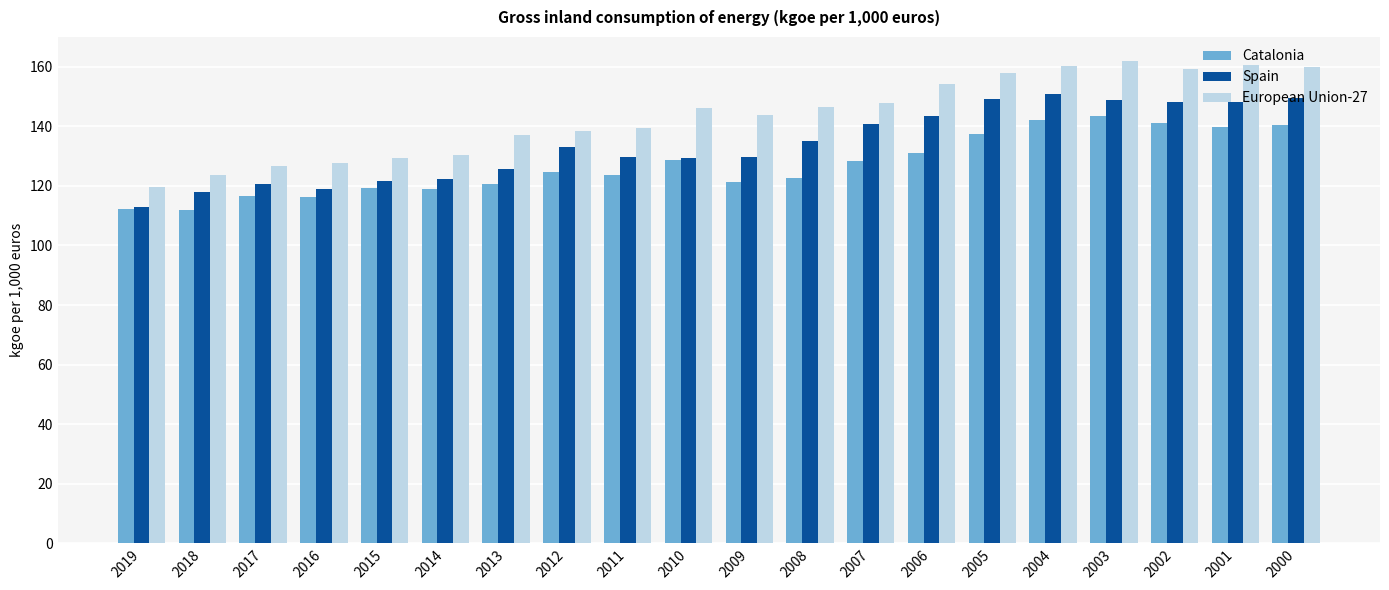

The Spain series shows 125.8 at 2013. True or false?

True